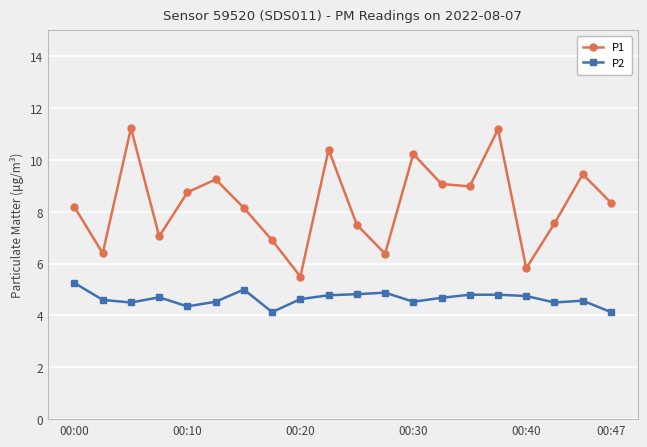

What is the greatest value displayed?

11.2